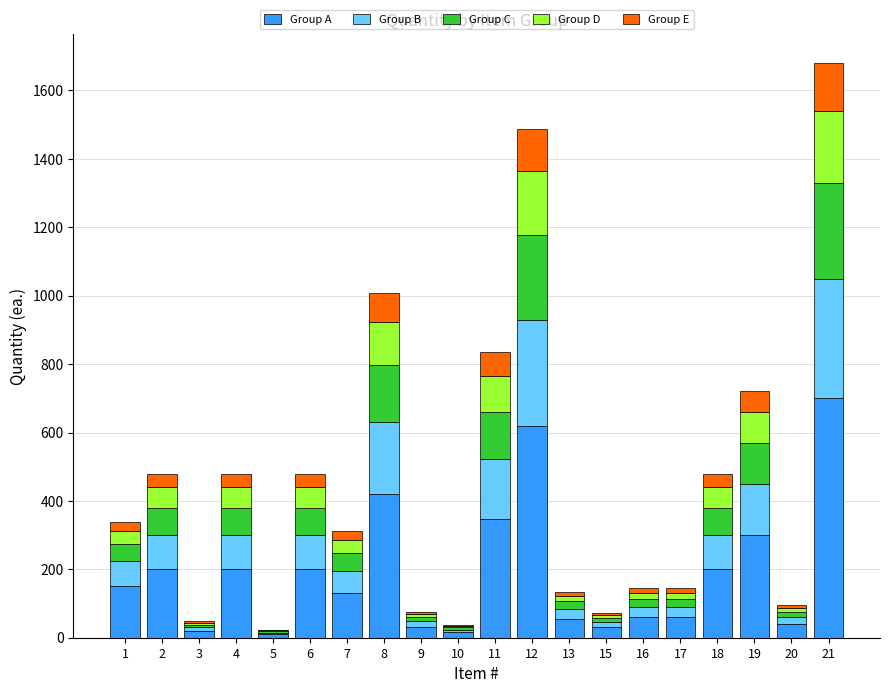

What is the maximum value for Group A?

700